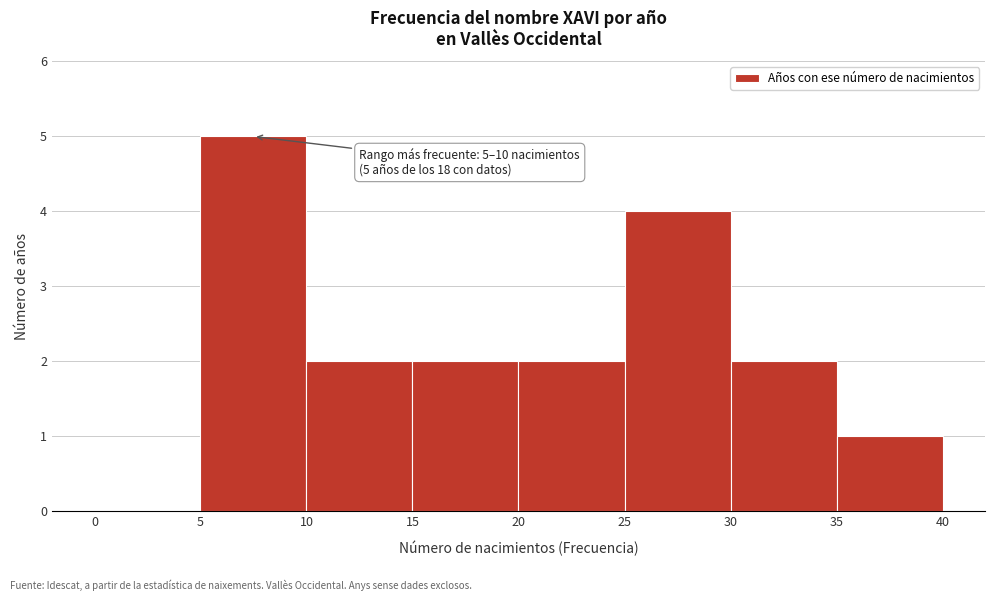

Which range on the x-axis has the tallest bar?

5 to 10